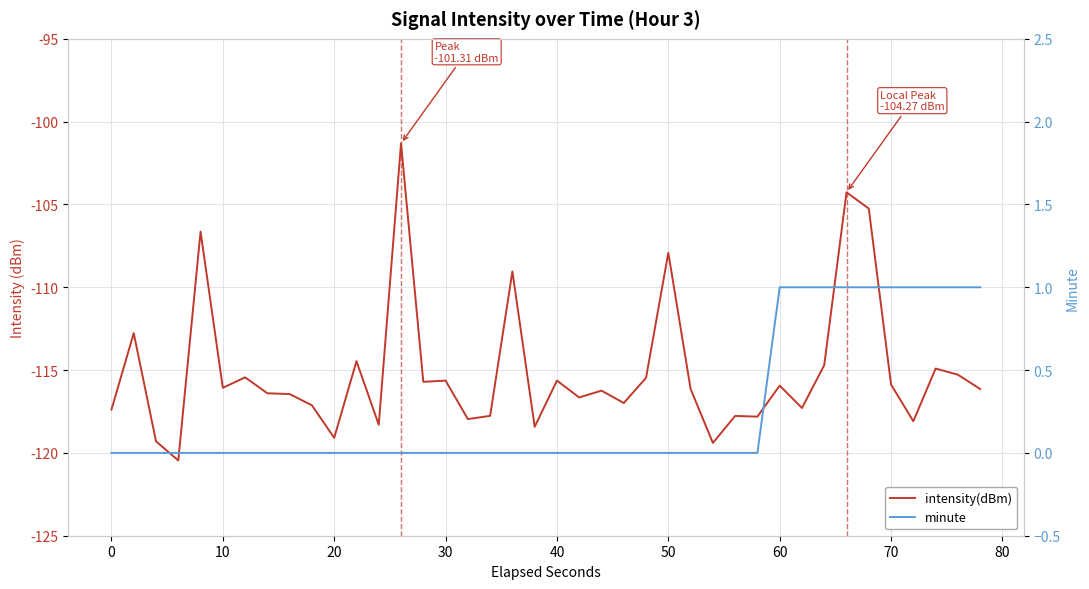

How many values in the intensity(dBm) series are below -116?

22